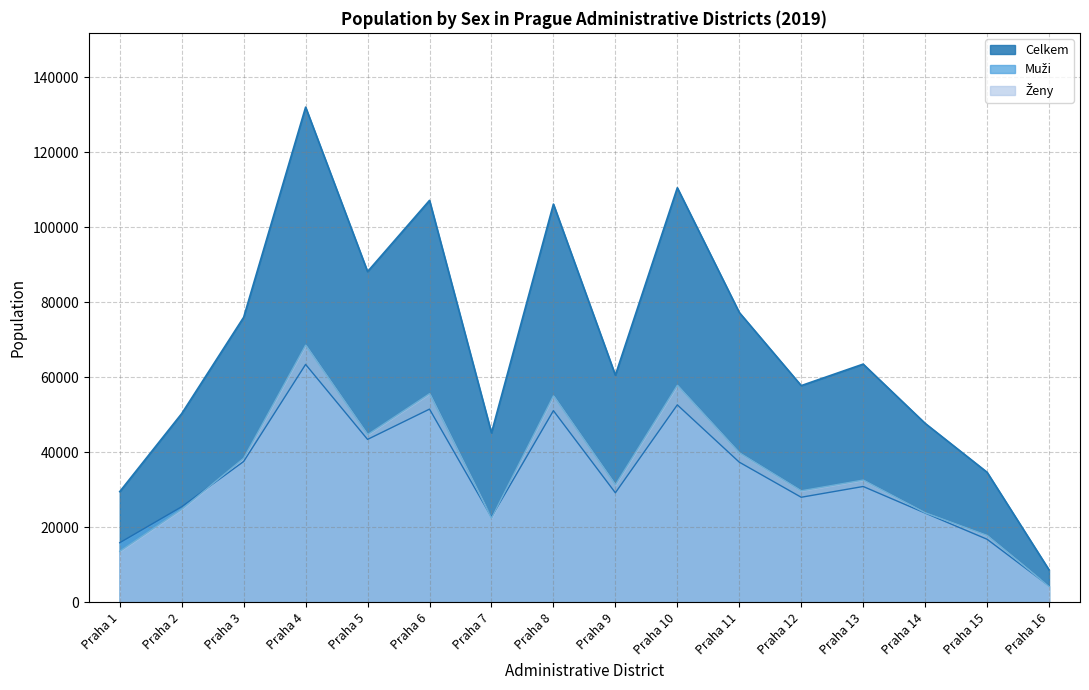

Where does the Ženy series first go above 32631?

Praha 3